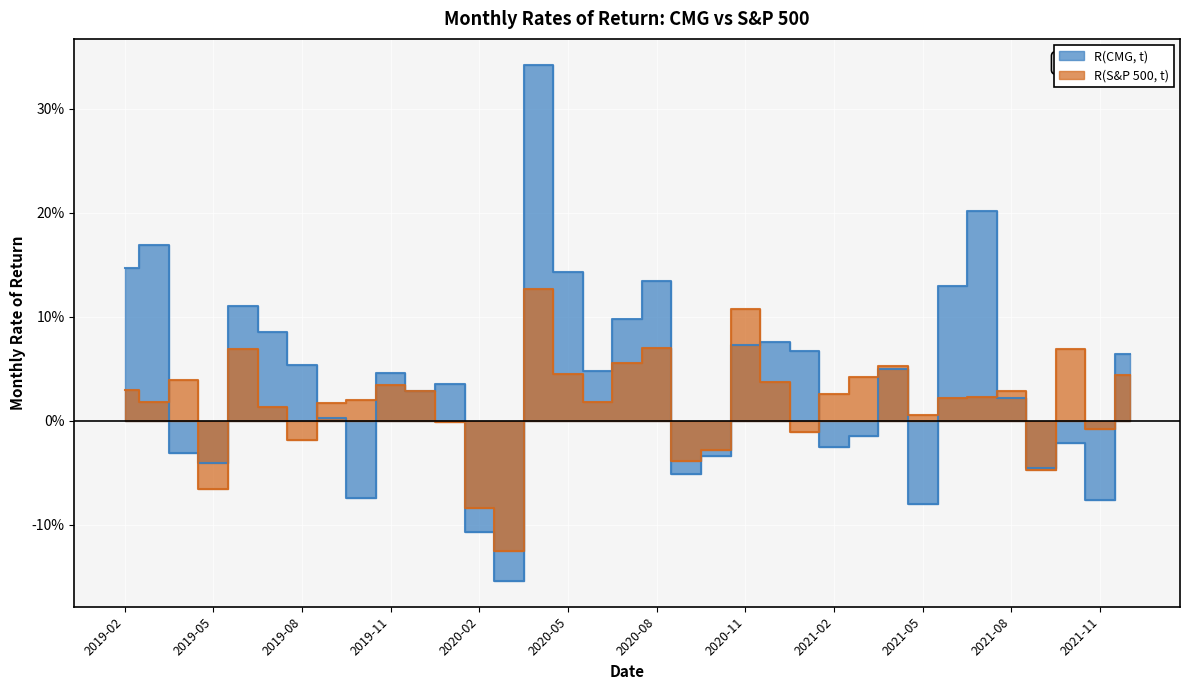

Reading right to left, what are all the values shown in this chart?

R(CMG, t): 2021-12=0.1	2021-11=-0.1	2021-10=-0.0	2021-09=-0.0	2021-08=0.0	2021-07=0.2	2021-06=0.1	2021-05=-0.1	2021-04=0.1	2021-03=-0.0	2021-02=-0.0	2021-01=0.1	2020-12=0.1	2020-11=0.1	2020-10=-0.0	2020-09=-0.1	2020-08=0.1	2020-07=0.1	2020-06=0.0	2020-05=0.1	2020-04=0.3	2020-03=-0.2	2020-02=-0.1	2020-01=0.0	2019-12=0.0	2019-11=0.0	2019-10=-0.1	2019-09=0.0	2019-08=0.1	2019-07=0.1	2019-06=0.1	2019-05=-0.0	2019-04=-0.0	2019-03=0.2	2019-02=0.1
R(S&P 500, t): 2021-12=0.0	2021-11=-0.0	2021-10=0.1	2021-09=-0.0	2021-08=0.0	2021-07=0.0	2021-06=0.0	2021-05=0.0	2021-04=0.1	2021-03=0.0	2021-02=0.0	2021-01=-0.0	2020-12=0.0	2020-11=0.1	2020-10=-0.0	2020-09=-0.0	2020-08=0.1	2020-07=0.1	2020-06=0.0	2020-05=0.0	2020-04=0.1	2020-03=-0.1	2020-02=-0.1	2020-01=-0.0	2019-12=0.0	2019-11=0.0	2019-10=0.0	2019-09=0.0	2019-08=-0.0	2019-07=0.0	2019-06=0.1	2019-05=-0.1	2019-04=0.0	2019-03=0.0	2019-02=0.0